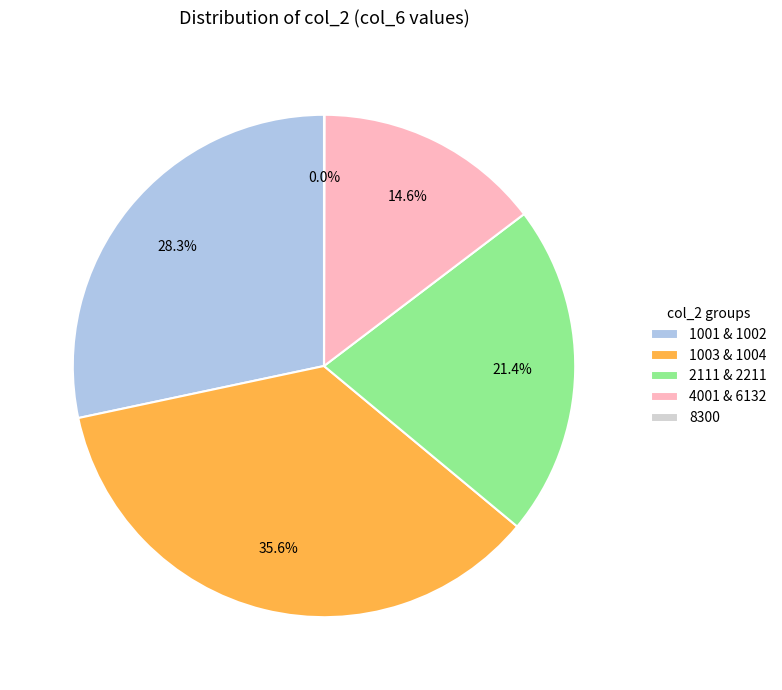

What percentage is NOT represented by 4001 & 6132?

85.4%